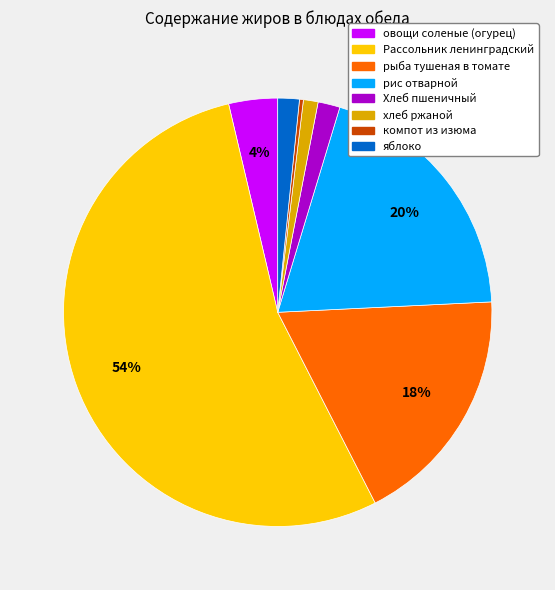

Is it true that овощи соленые (огурец) is 4% of the pie?

True